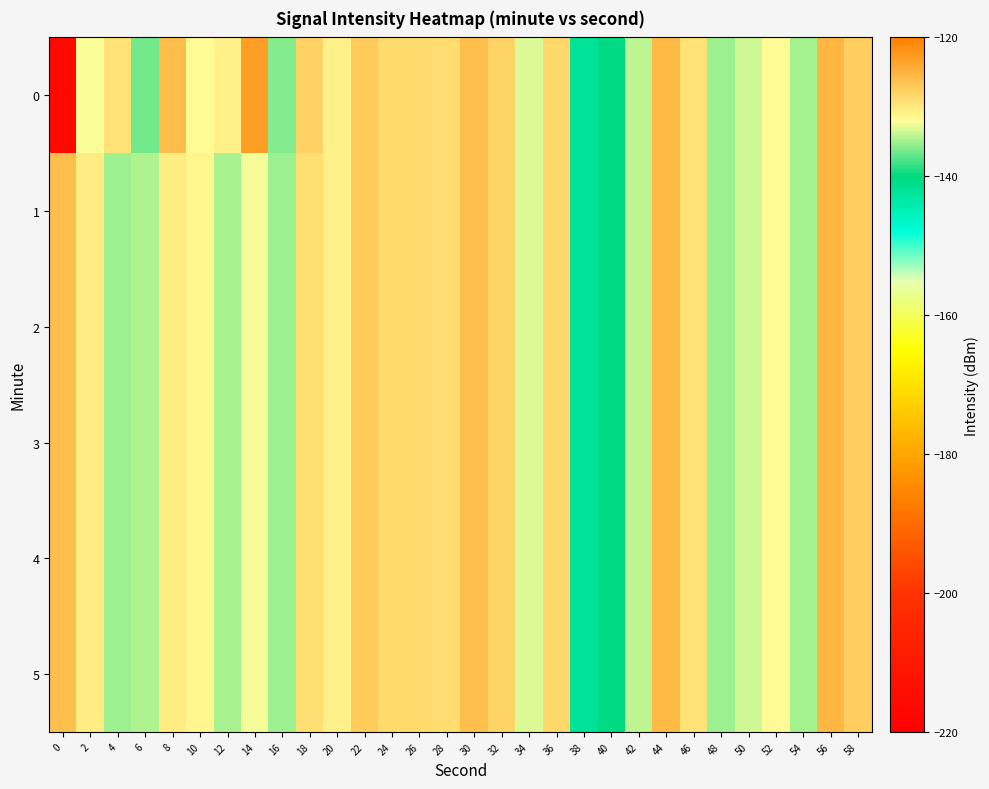

Which has a higher value, 52 or 14?

14